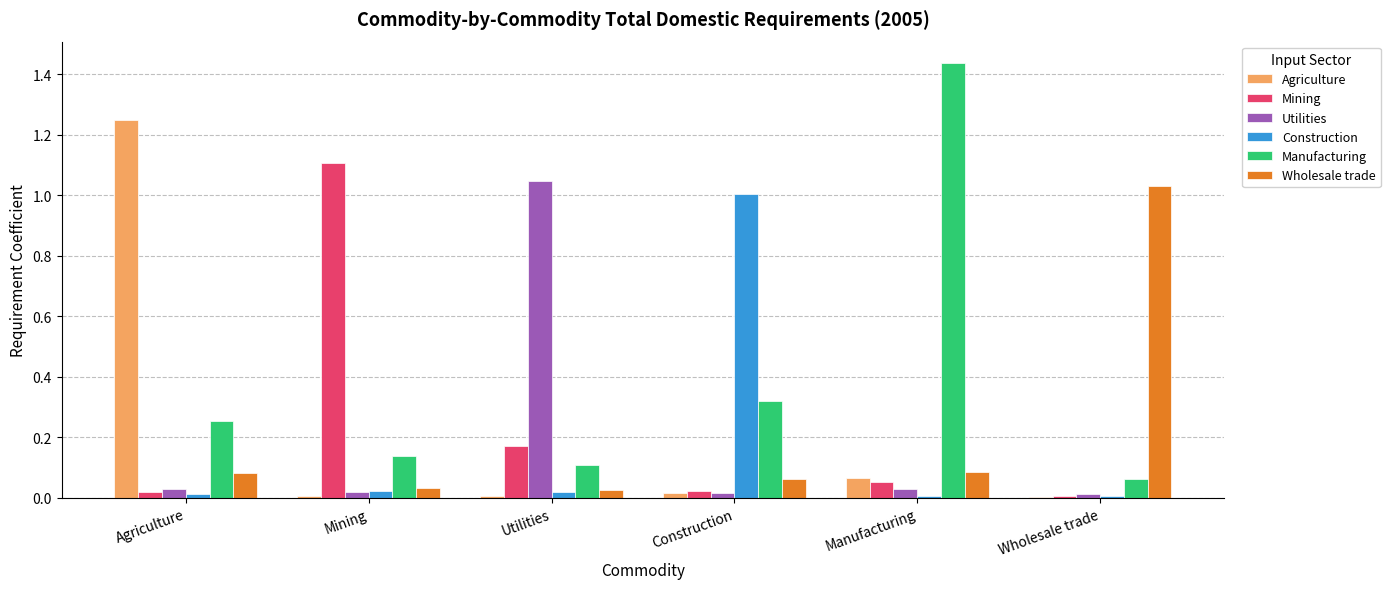

The Manufacturing series shows 0.1 at Mining. True or false?

True